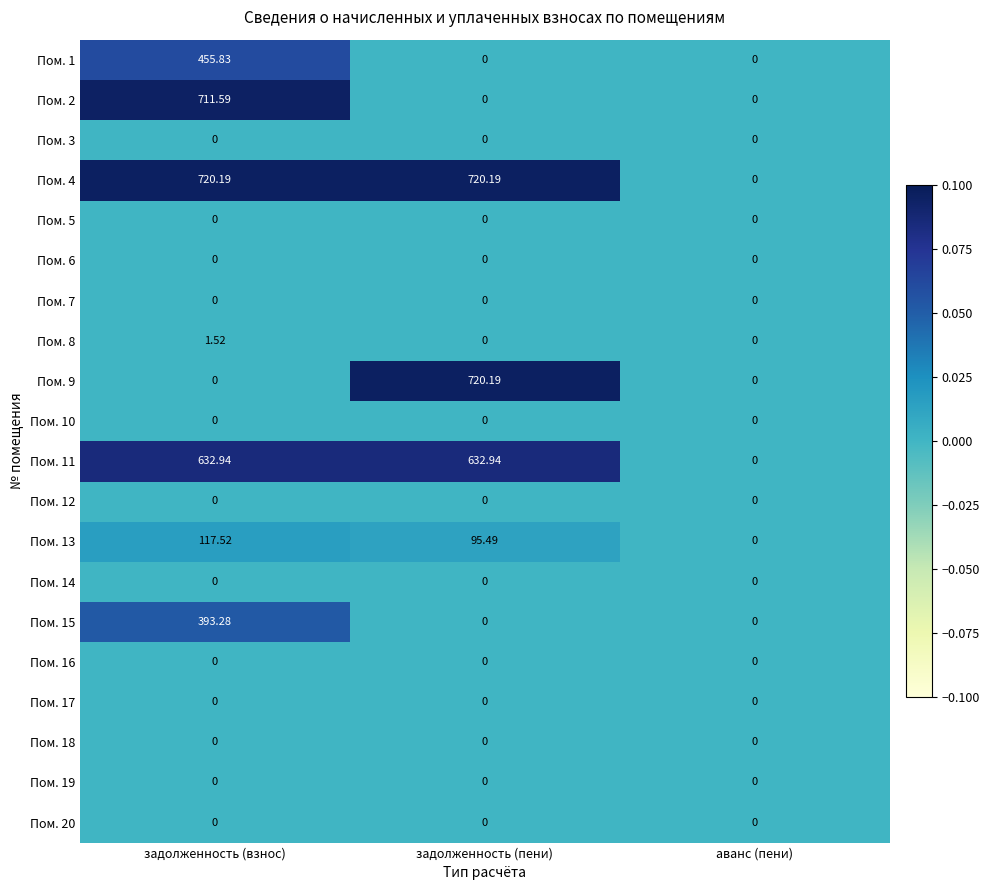

What is the maximum value shown in the chart?

720.2